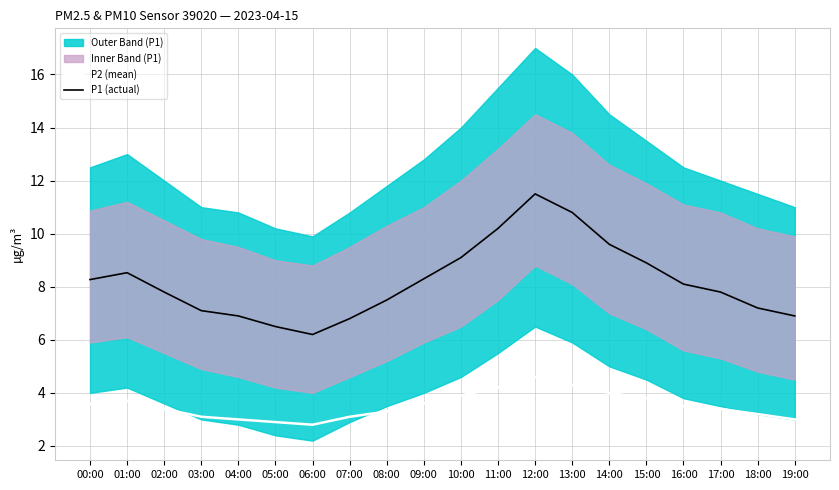

Is the value of P2 (mean) at 12:00 greater than the value of P1 (actual) at 03:00?

No